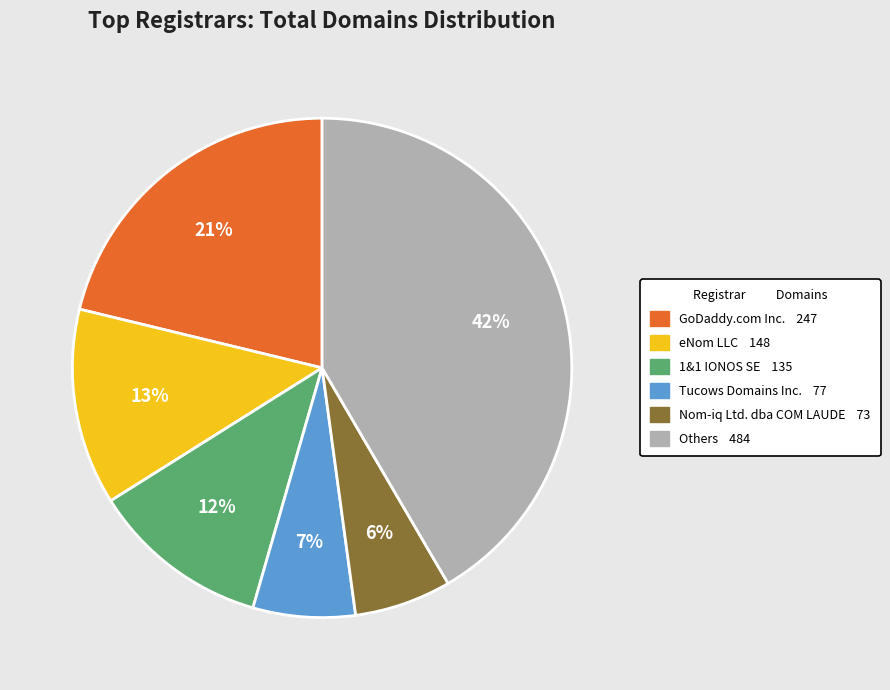

To the nearest percent, what is the average slice percentage?

17%